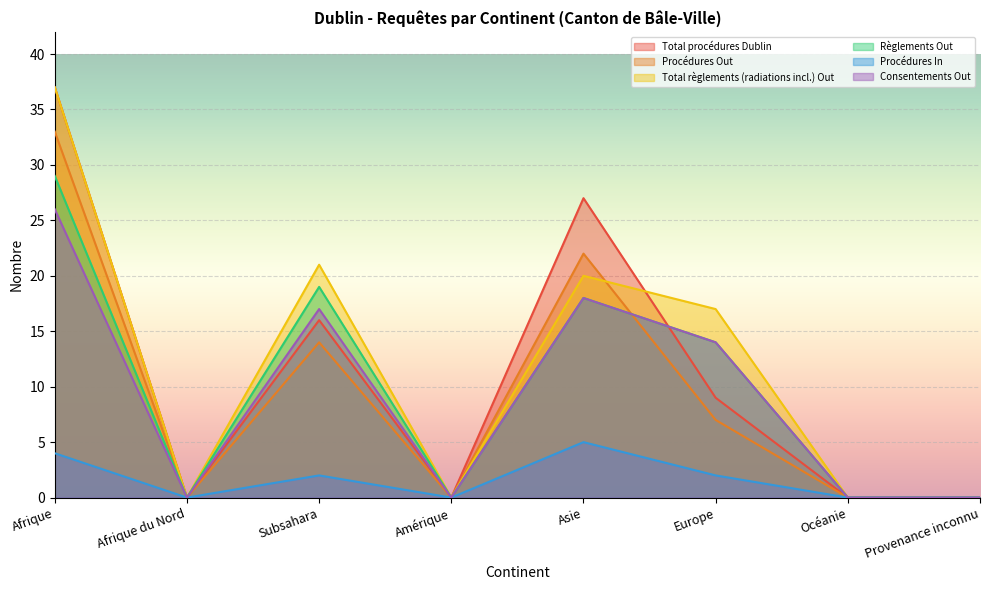

True or false: Règlements Out and Consentements Out cross at least once.

False